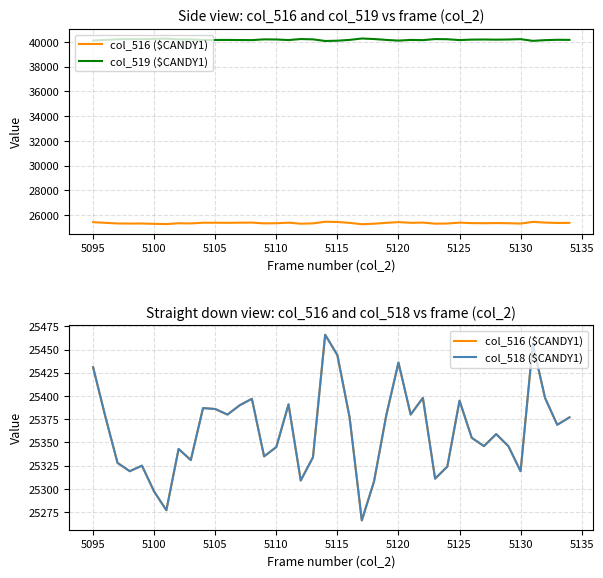

True or false: col_519 ($CANDY1) and col_516 ($CANDY1) intersect in this chart.

False